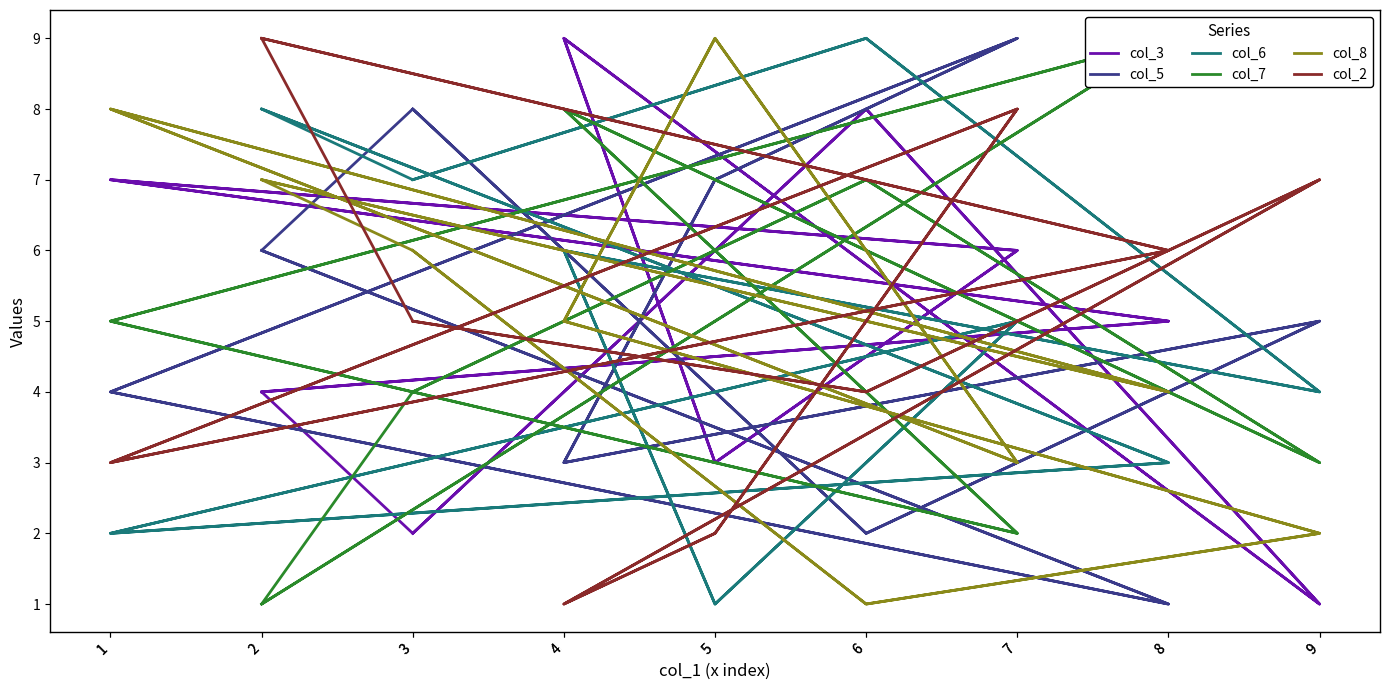

True or false: col_3 and col_5 intersect in this chart.

True